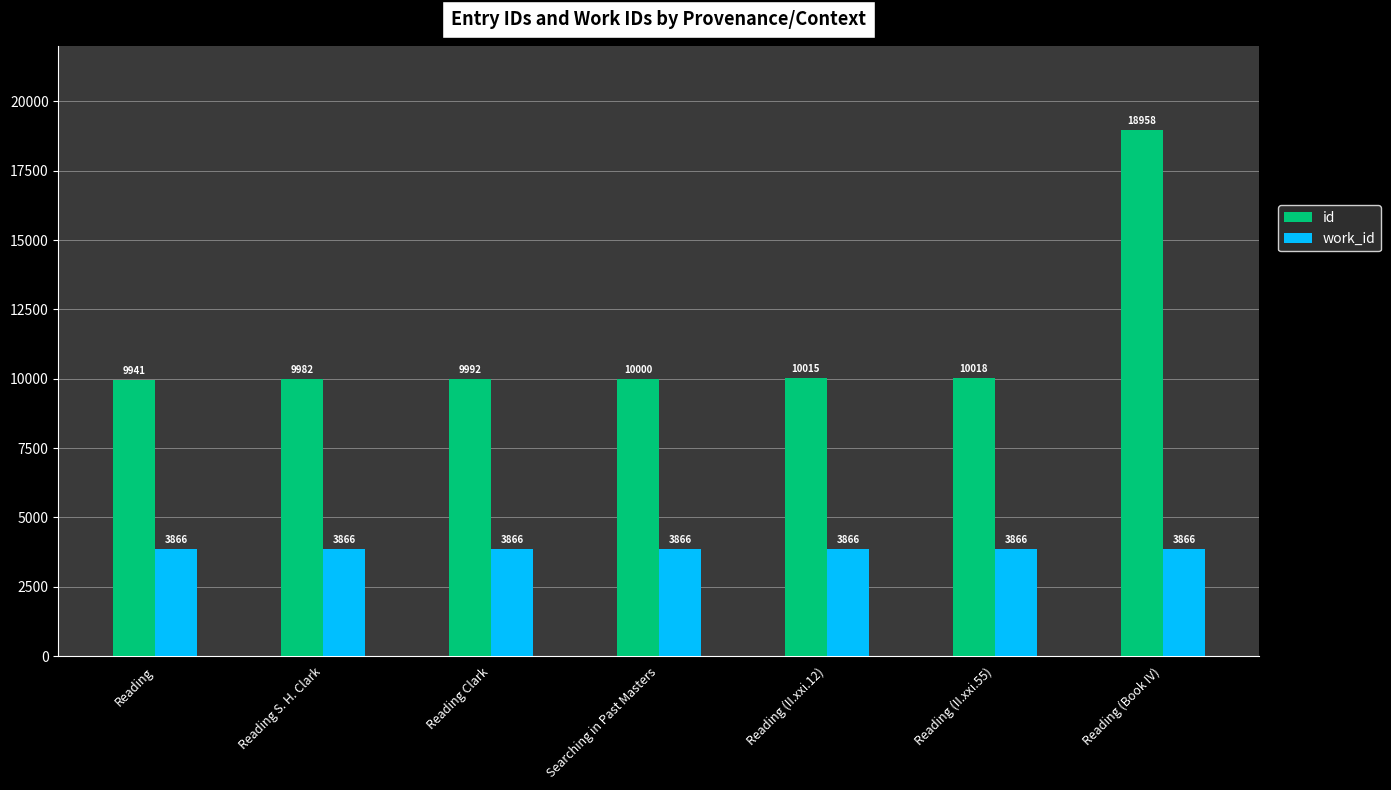

Reading left to right, what are all the values shown in this chart?

id: Reading=9941	Reading S. H. Clark=9982	Reading Clark=9992	Searching in Past Masters=10000	Reading (II.xxi.12)=10015	Reading (II.xxi.55)=10018	Reading (Book IV)=18958
work_id: Reading=3866	Reading S. H. Clark=3866	Reading Clark=3866	Searching in Past Masters=3866	Reading (II.xxi.12)=3866	Reading (II.xxi.55)=3866	Reading (Book IV)=3866